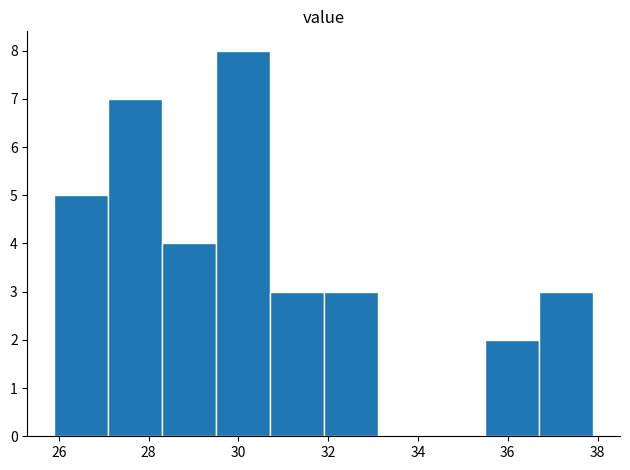

How tall is the bar that spans 36.7 to 37.9 on the x-axis? Neither the bar edges nor the heights are printed on the chart, so give them approximately, as read against the axes.

3